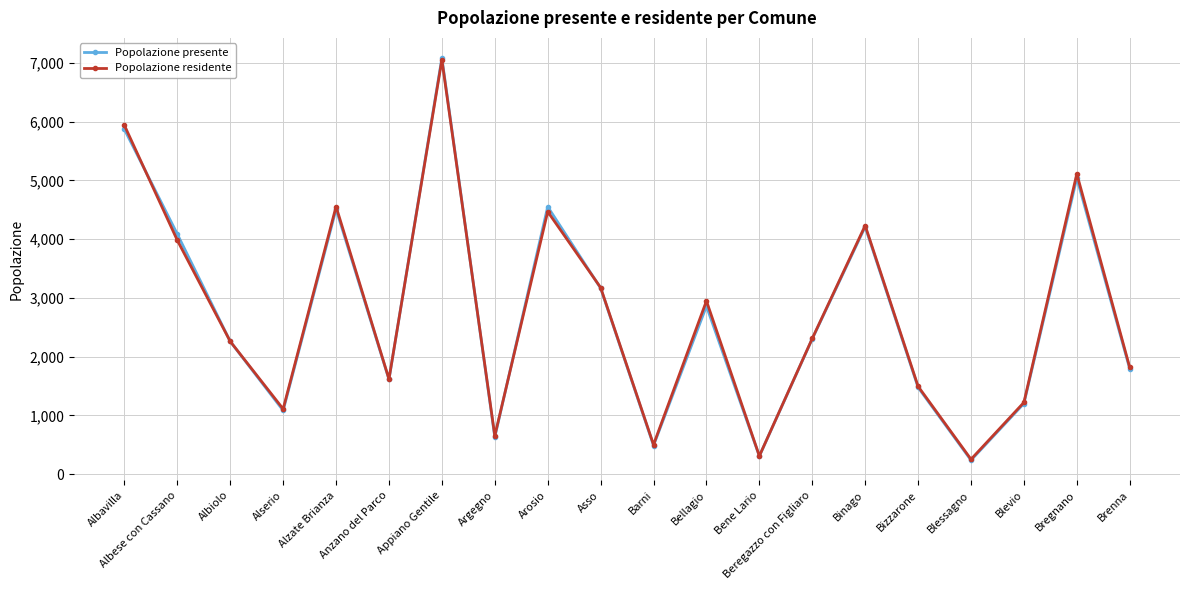

What is the spread (max minus min) of values at Bene Lario?

3